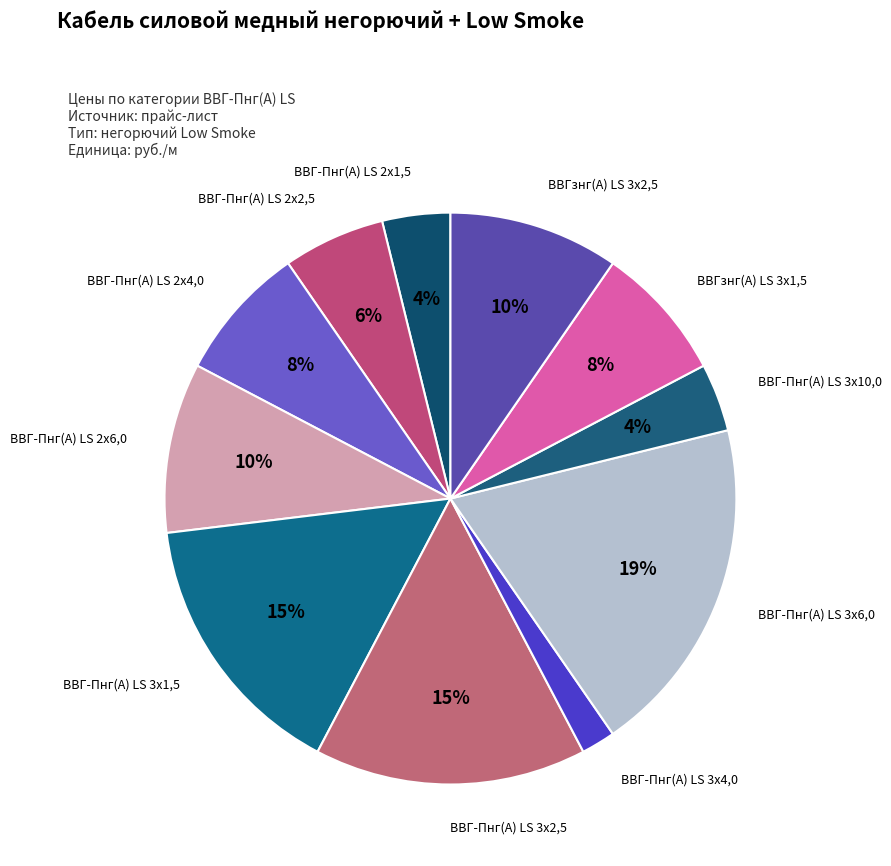

Does any single category account for the majority?

No